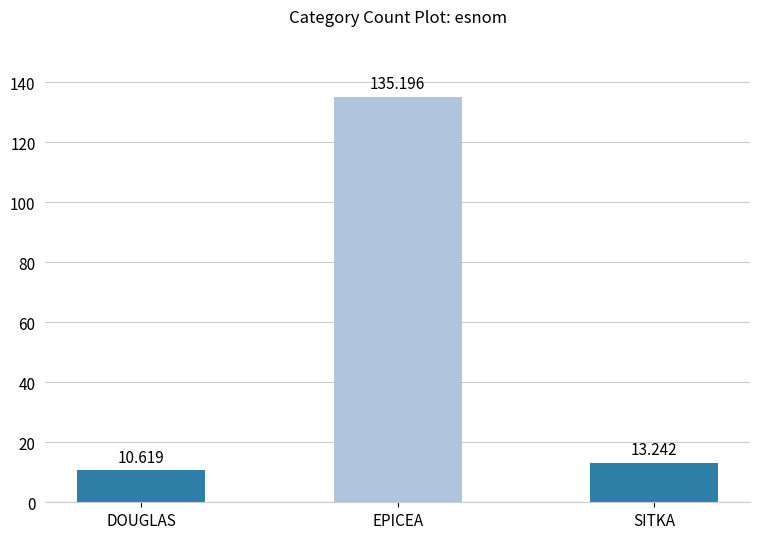

The chart shows a value of 8.5 at SITKA. True or false?

False